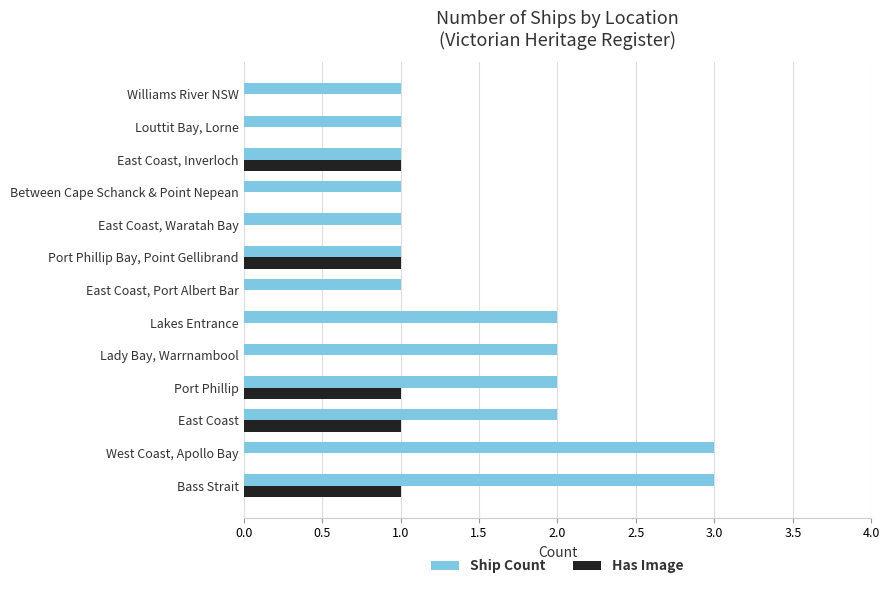

What is the average value of the Ship Count series?

2